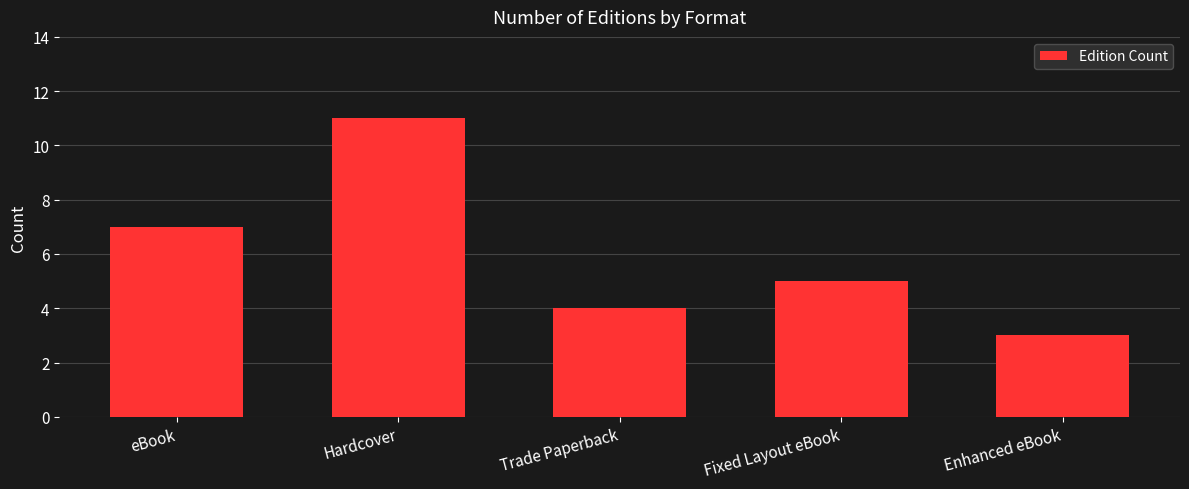

Rank the categories by value from highest to lowest.

Hardcover, eBook, Fixed Layout eBook, Trade Paperback, Enhanced eBook